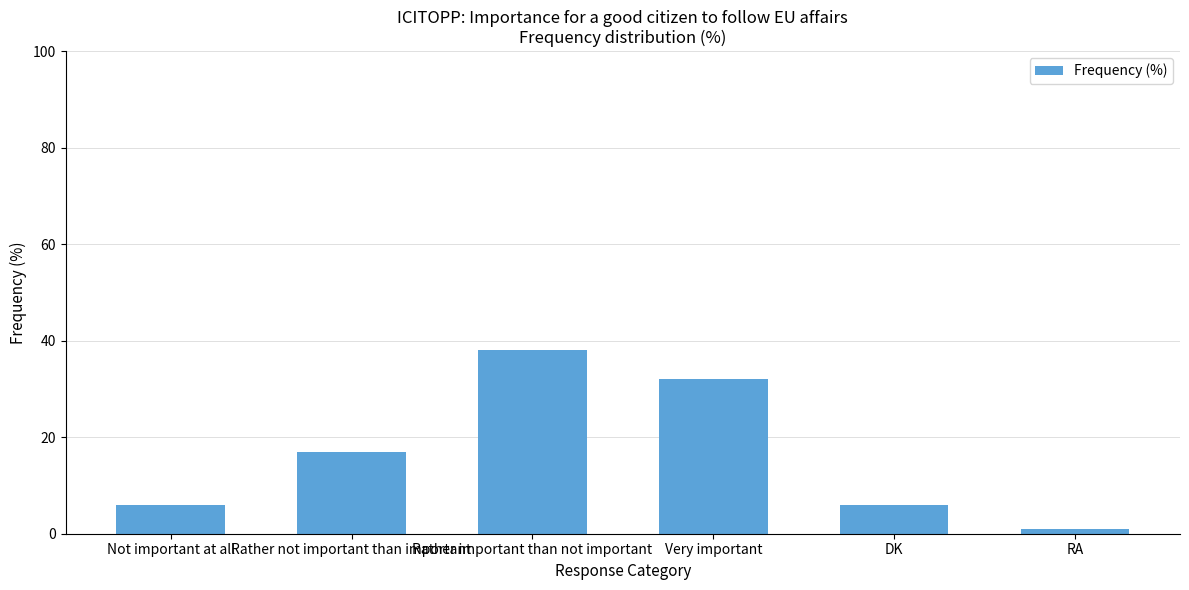

At which label is the value closest to 19?

Rather not important than important